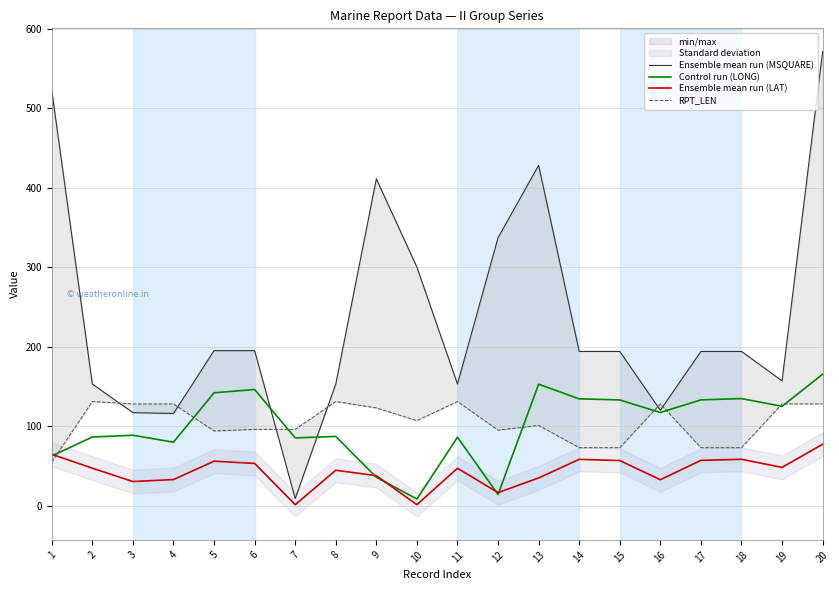

Between which two adjacent categories do RPT_LEN and Control run (LONG) first intersect?

1 and 2